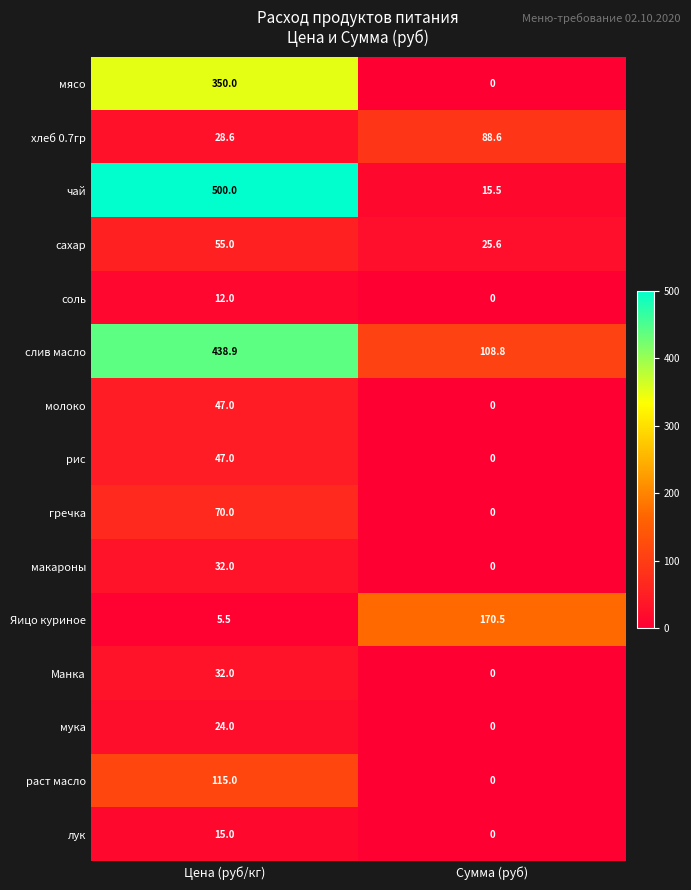

Reading left to right, list all the values displayed in this chart.

мясо: Цена (руб/кг)=350.0	Сумма (руб)=0.0
хлеб 0.7гр: Цена (руб/кг)=28.6	Сумма (руб)=88.6
чай: Цена (руб/кг)=500.0	Сумма (руб)=15.5
сахар: Цена (руб/кг)=55.0	Сумма (руб)=25.6
соль: Цена (руб/кг)=12.0	Сумма (руб)=0.0
слив масло: Цена (руб/кг)=438.9	Сумма (руб)=108.8
молоко: Цена (руб/кг)=47.0	Сумма (руб)=0.0
рис: Цена (руб/кг)=47.0	Сумма (руб)=0.0
гречка: Цена (руб/кг)=70.0	Сумма (руб)=0.0
макароны: Цена (руб/кг)=32.0	Сумма (руб)=0.0
Яицо куриное: Цена (руб/кг)=5.5	Сумма (руб)=170.5
Манка: Цена (руб/кг)=32.0	Сумма (руб)=0.0
мука: Цена (руб/кг)=24.0	Сумма (руб)=0.0
раст масло: Цена (руб/кг)=115.0	Сумма (руб)=0.0
лук: Цена (руб/кг)=15.0	Сумма (руб)=0.0